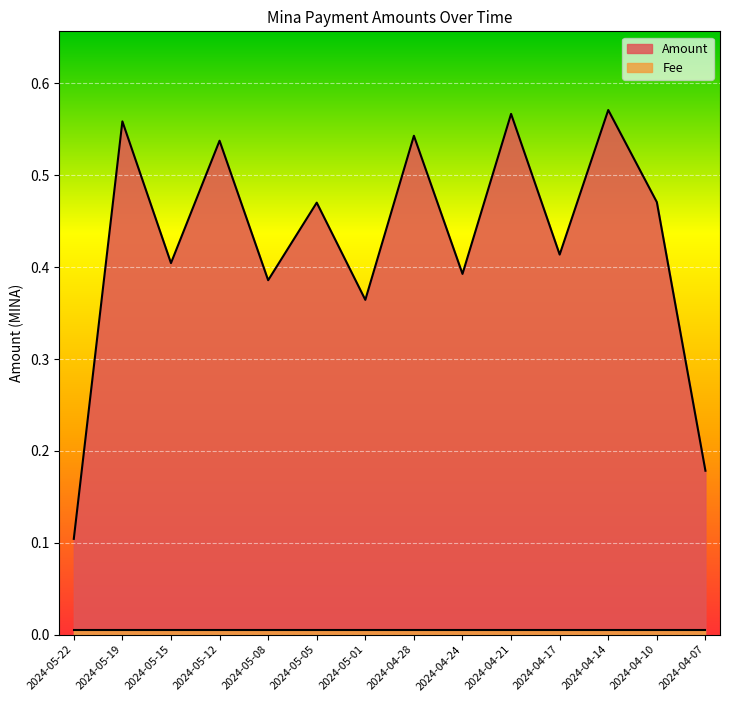

Does the chart display data point markers on the line(s)?

No